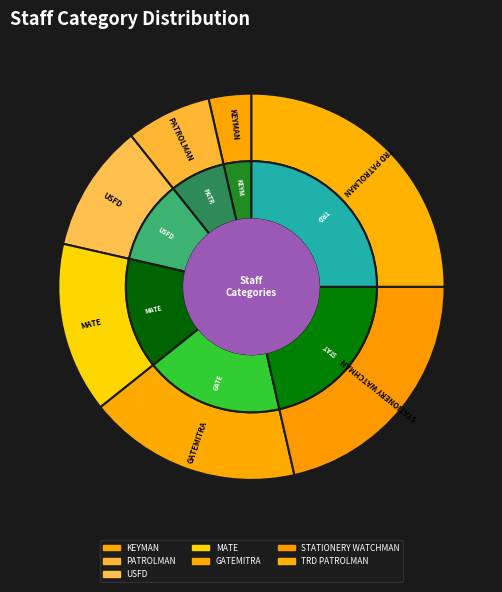

What is the total percentage of STATIONERY WATCHMAN and USFD?

32.1%